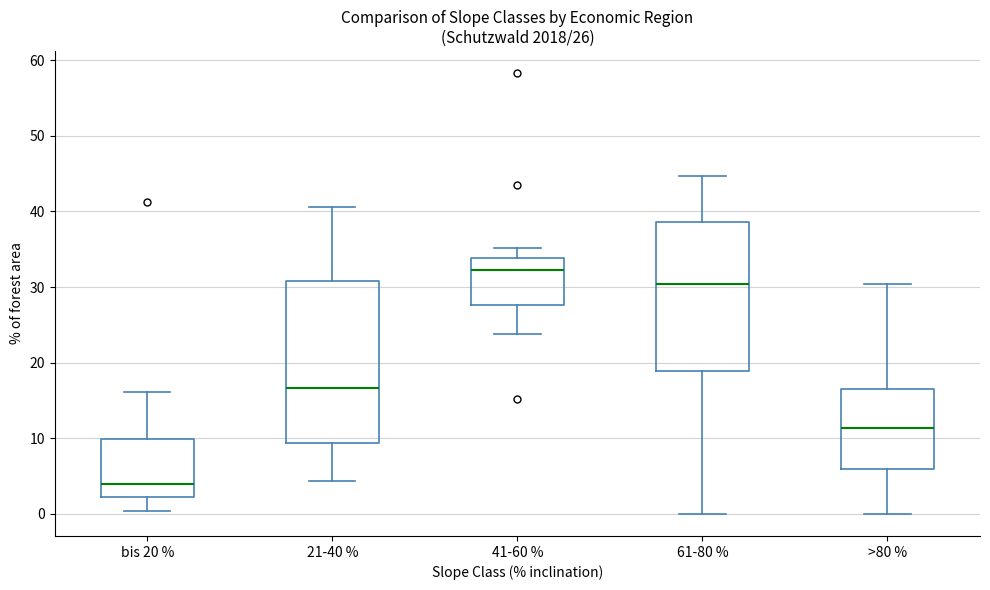

Which box is the tallest, from its lower edge to its upper edge?

21-40 %